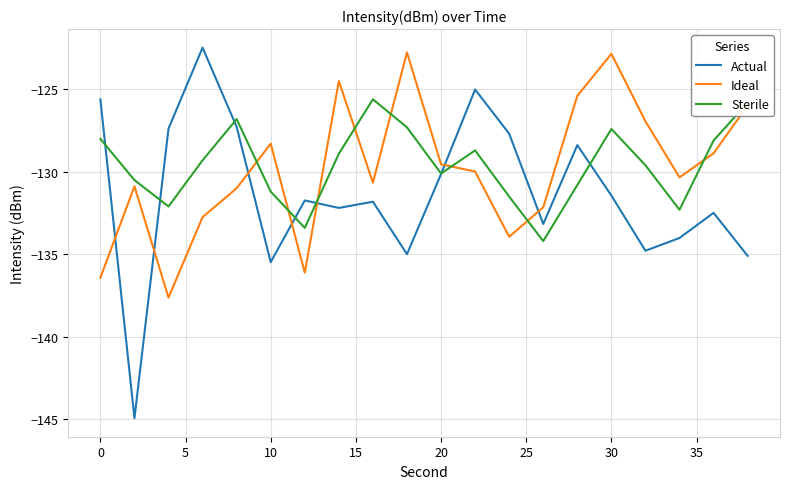

How many times do Ideal and Actual cross each other?

7